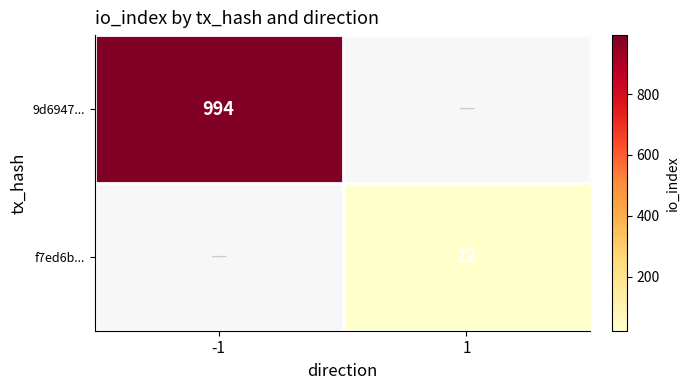

The f7ed6b... series shows 35 at 1. True or false?

False